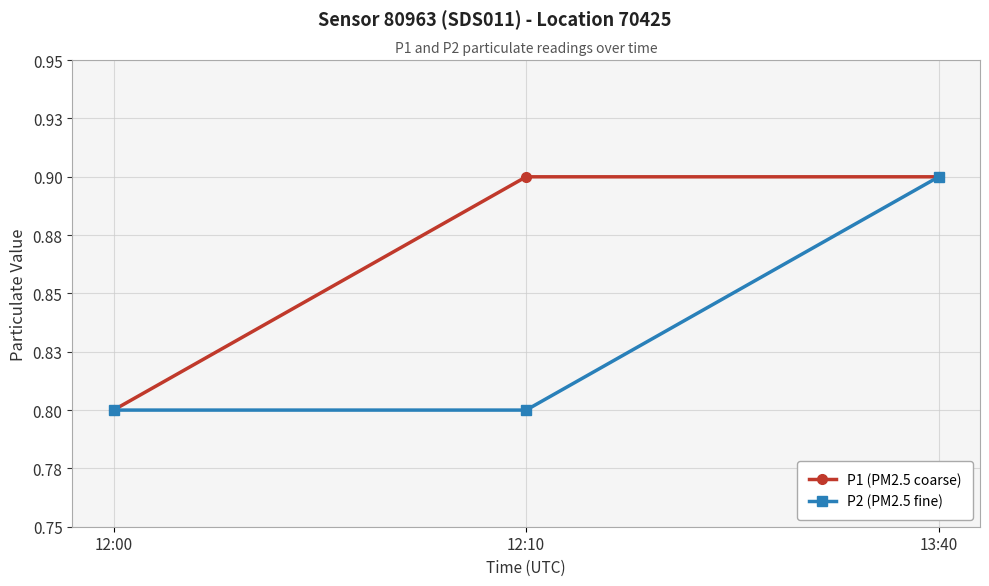

What is the label of the 1st point from the left?

12:00